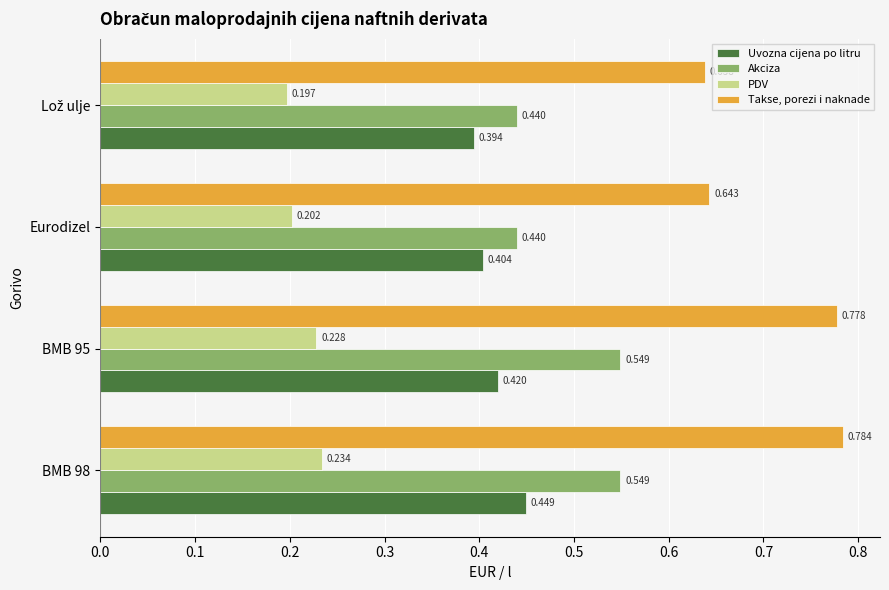

What are all the series names shown in the legend?

Uvozna cijena po litru, Akciza, PDV, Takse, porezi i naknade